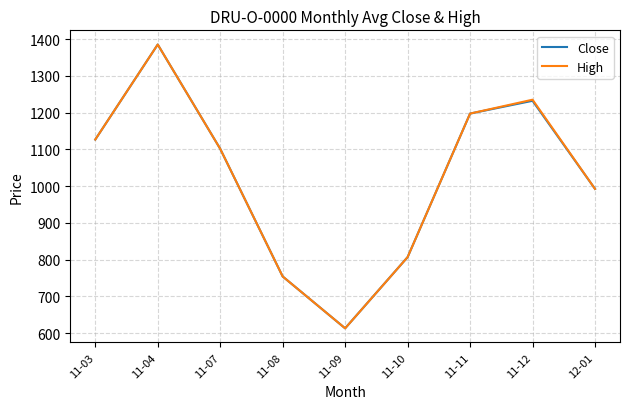

At which category does the chart reach its peak across all series?

11-04